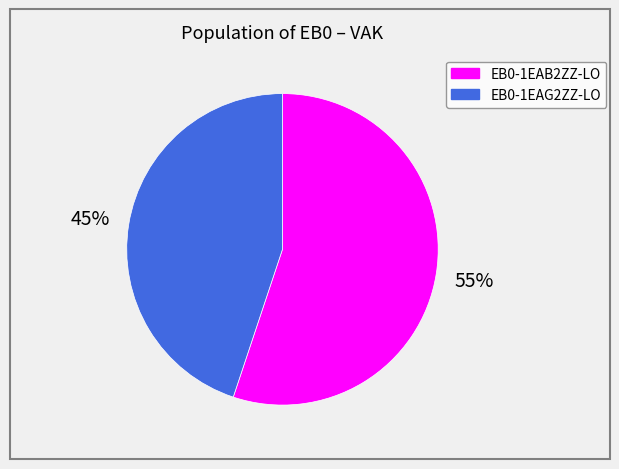

Does any single category account for the majority?

Yes